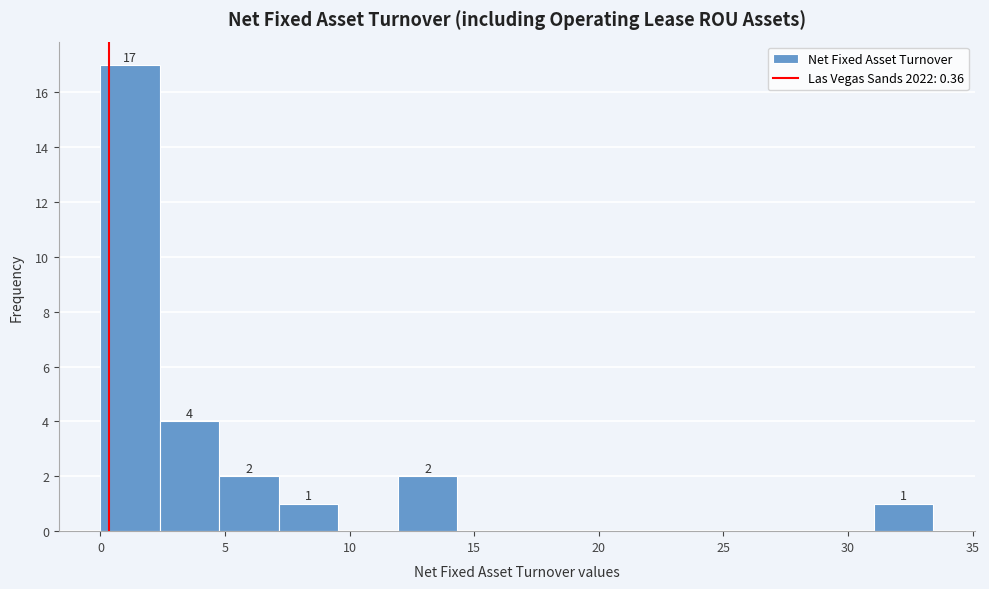

Which range on the x-axis has the tallest bar?

0.0 to 2.5